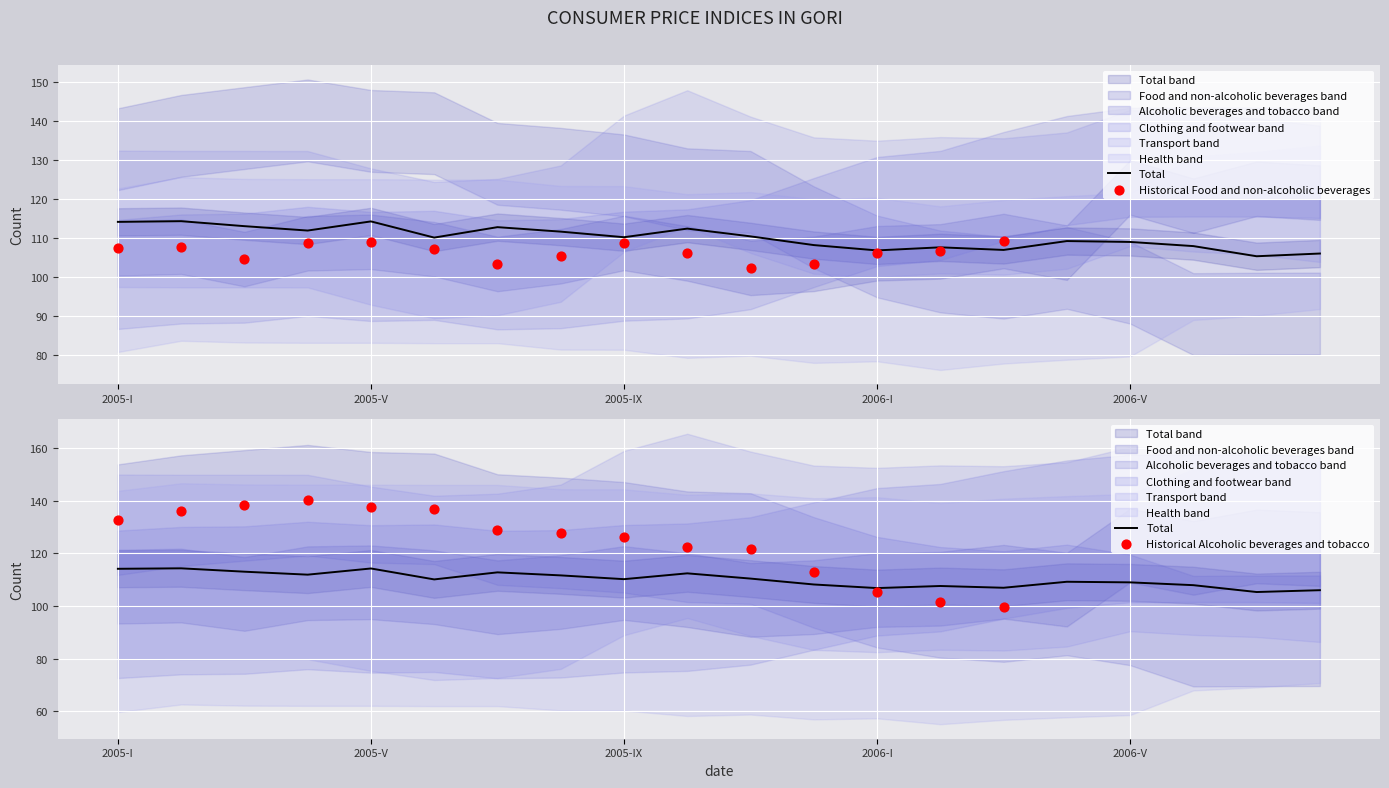

What are all the series names shown in the legend?

Total, Food and non-alcoholic beverages, Alcoholic beverages and tobacco, Clothing and footwear, Transport, Health